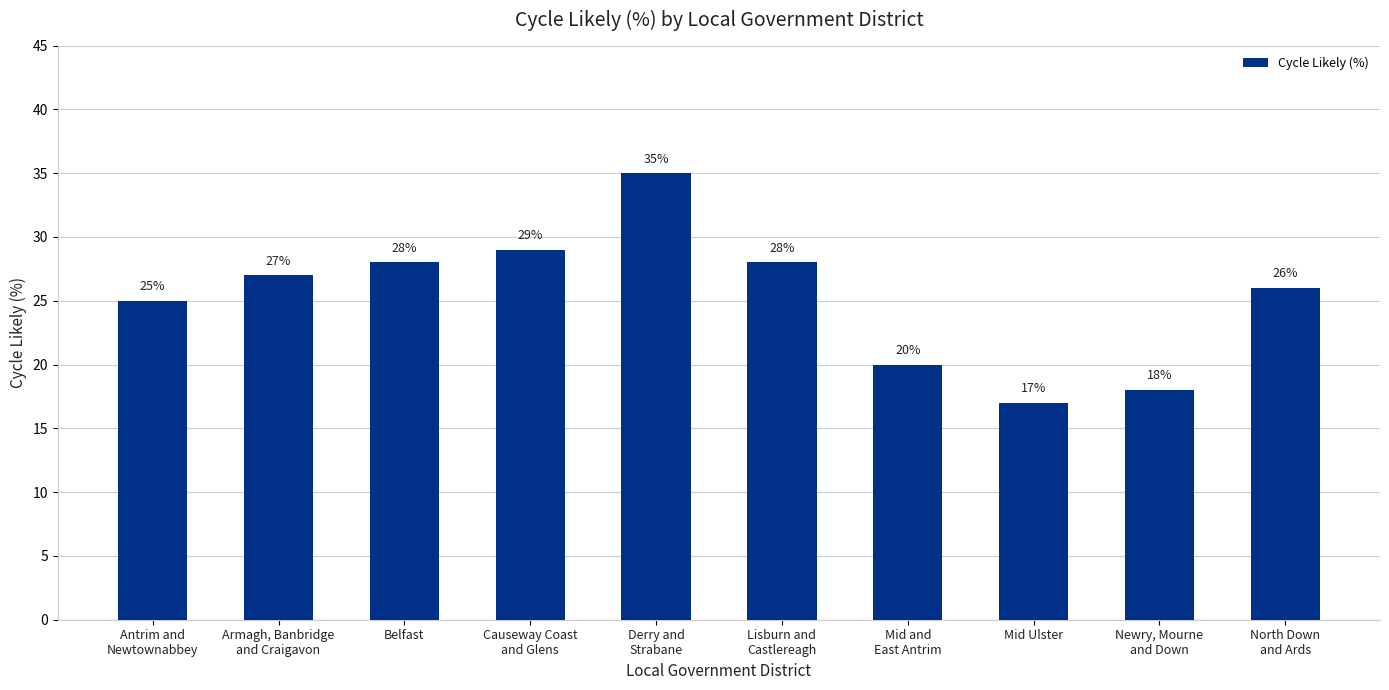

At which category does the chart reach its minimum across all series?

Mid Ulster